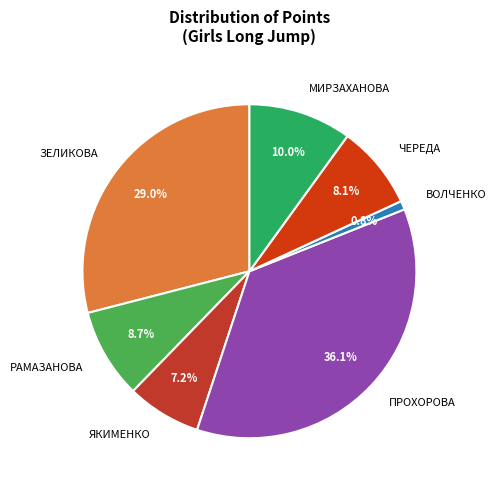

Do ЧЕРЕДА and РАМАЗАНОВА together represent more than half of the pie?

No